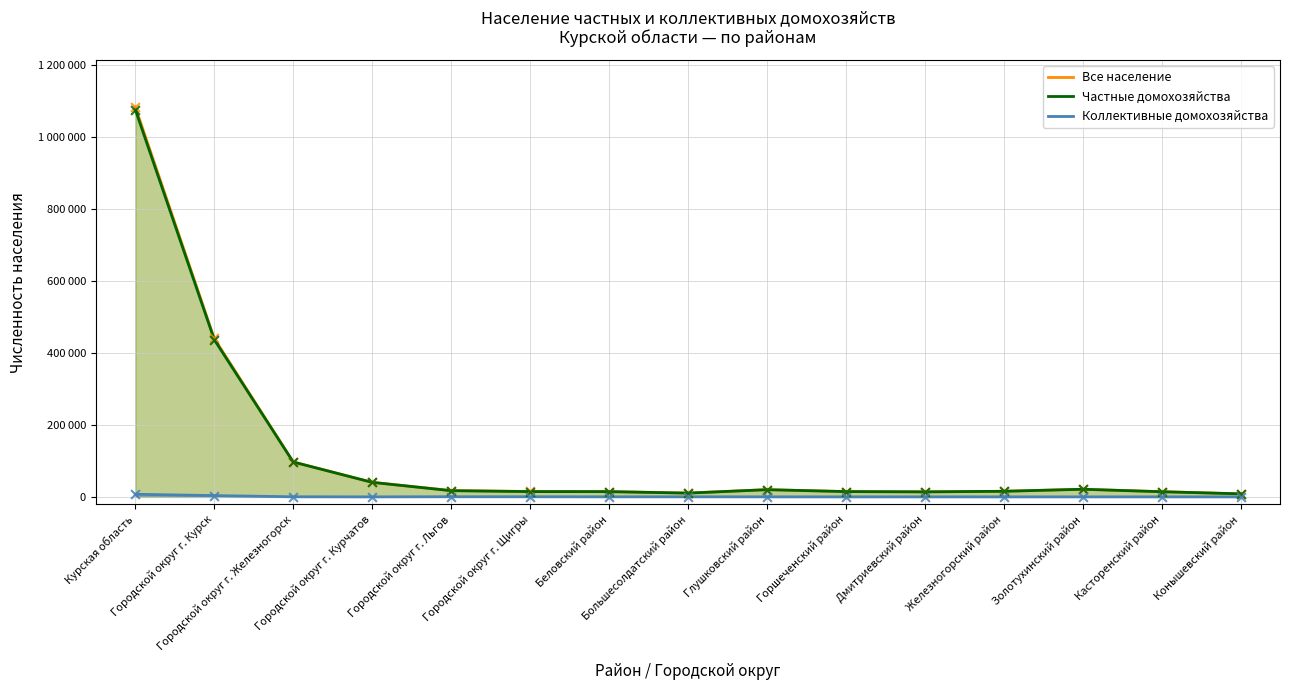

Which series contains the lowest Y value?

Коллективные домохозяйства